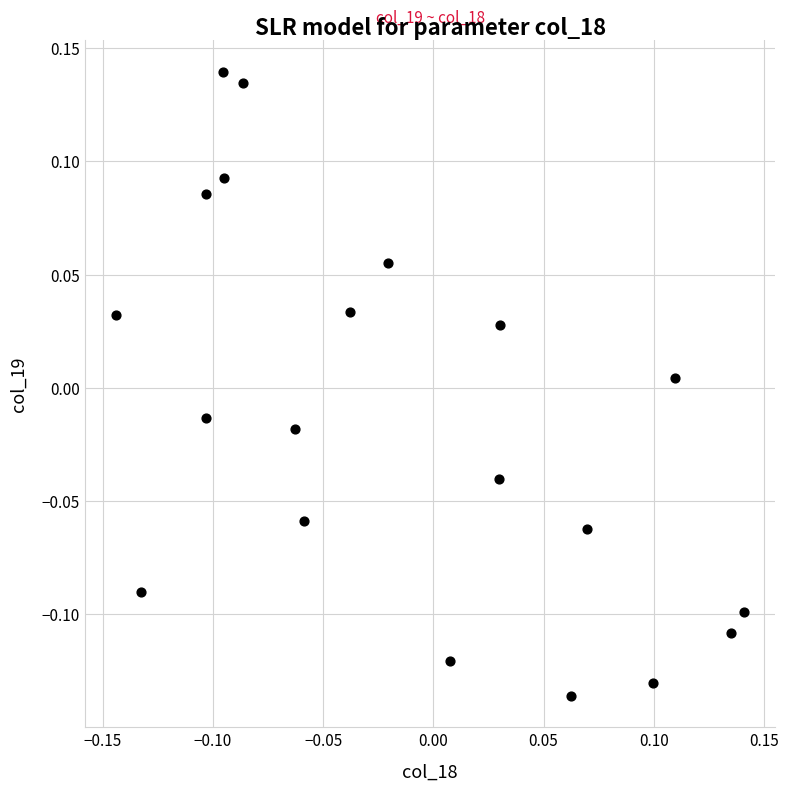

What is the range of X values (max minus min)?

0.3